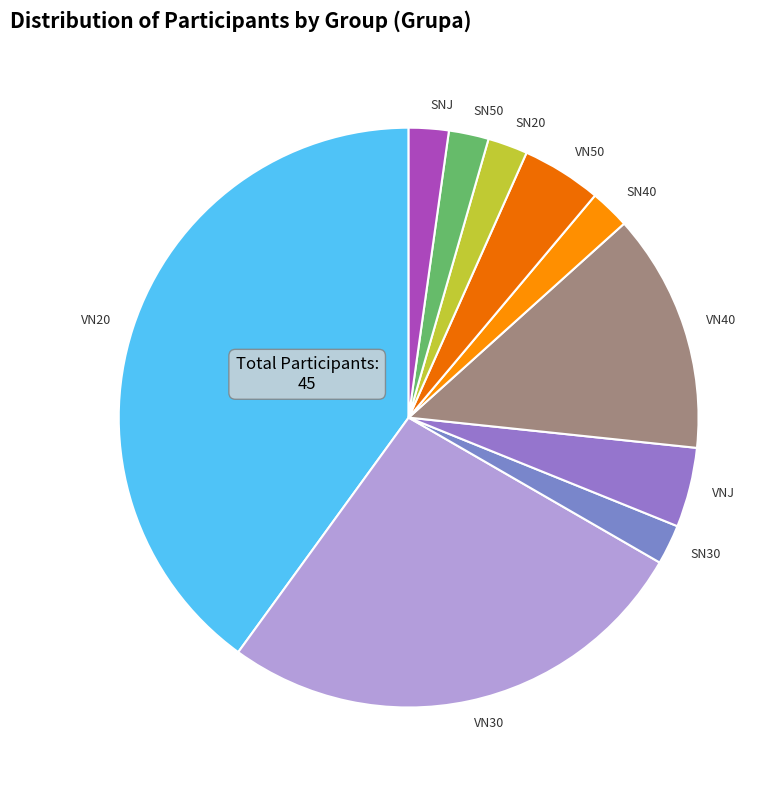

Is there a majority slice in this chart?

No